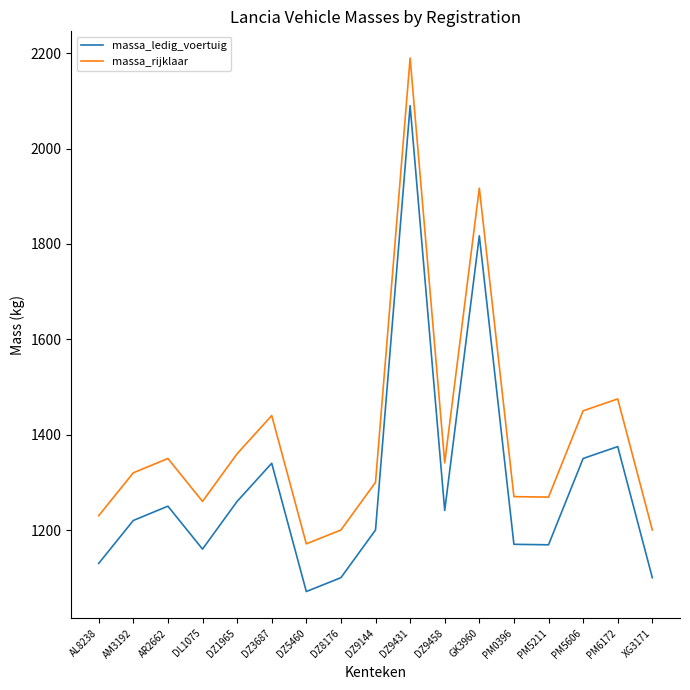

At which label does massa_rijklaar reach its peak?

DZ9431